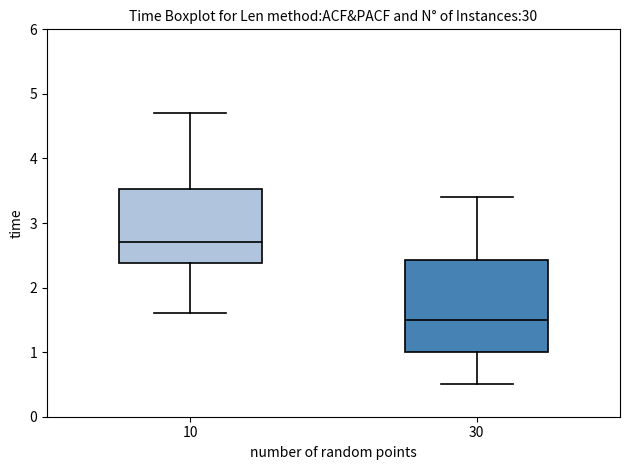

Reading left to right, read every box against the y-axis: the position of its median line, the range the box covers, and the ends of its whiskers. The values are not printed on the chart, so give them approximately, as read against the axis.

10: median 2.7, box 2.4 to 3.5, whiskers 1.6 to 4.7
30: median 1.5, box 1.0 to 2.4, whiskers 0.5 to 3.4